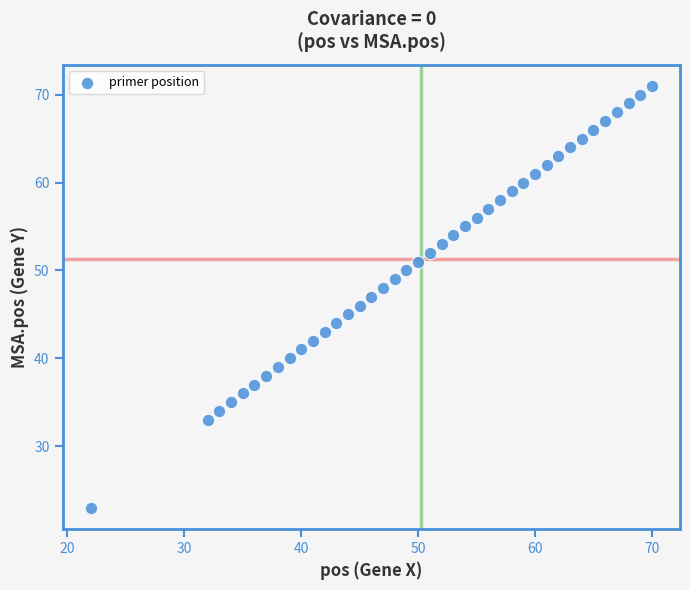

What is the range of X values (max minus min)?

48